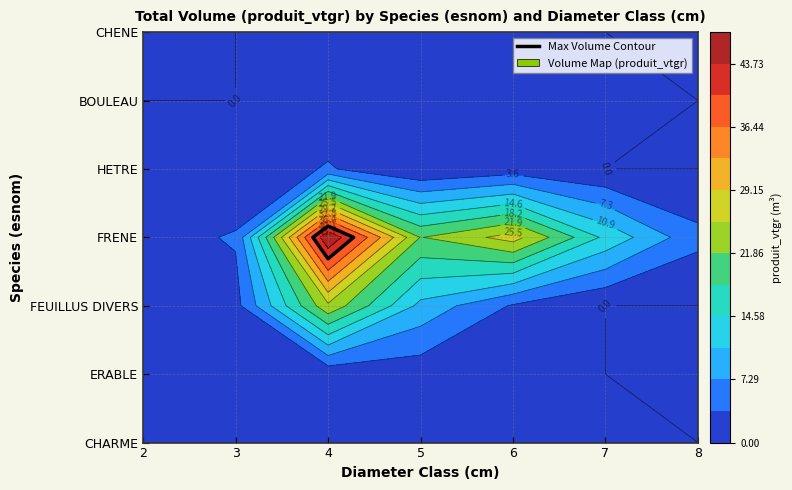

Between 5 and 8, which series saw the biggest shift?

FRENE